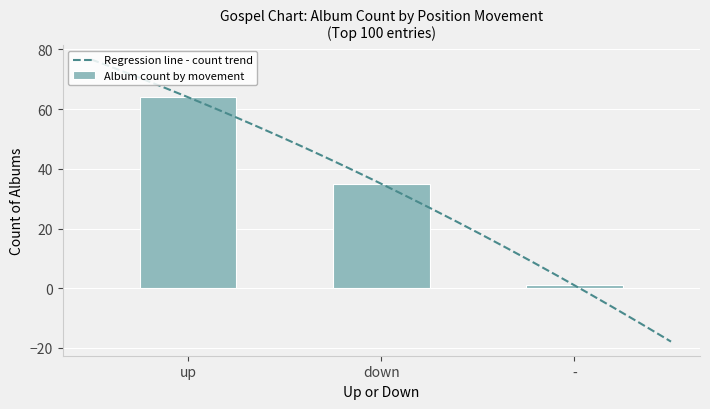

What is the lowest value of the Regression line - count trend series?

-17.9